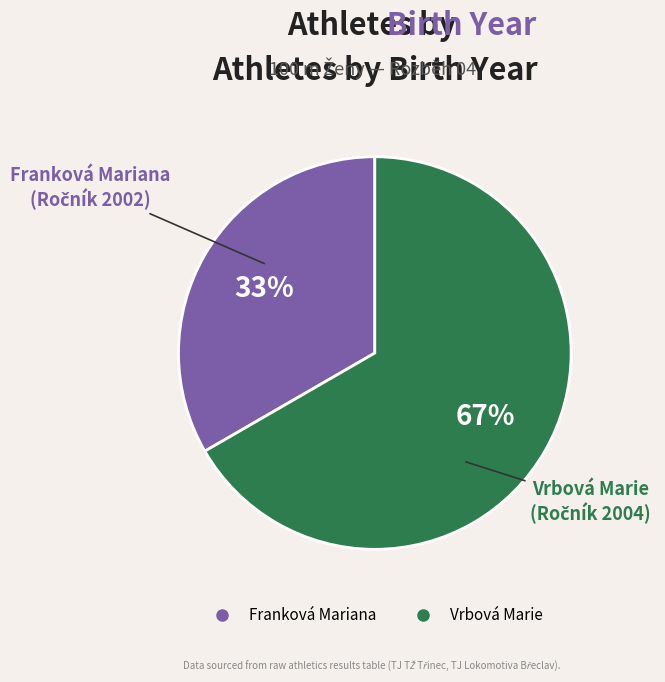

How many segments does this pie chart have?

2